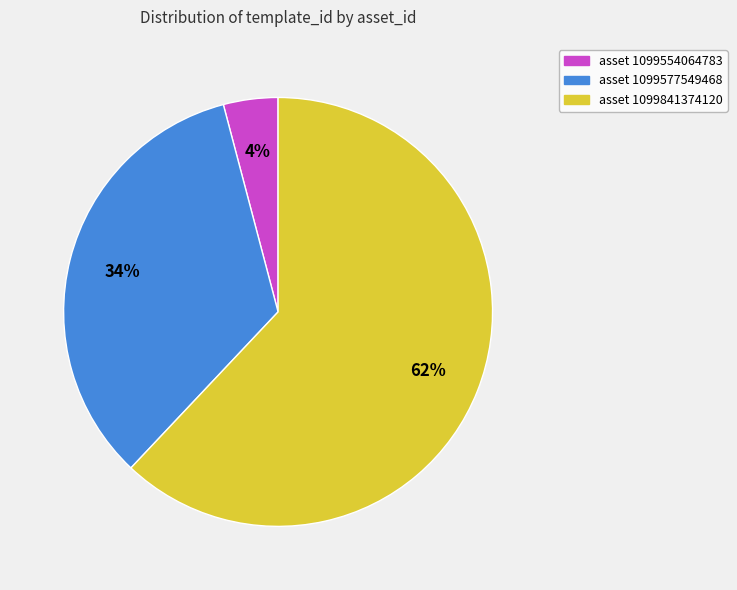

Is the sum of asset 1099554064783 and asset 1099841374120 greater than half?

Yes